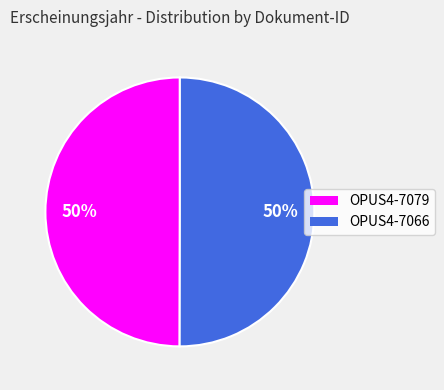

To the nearest percent, what percentage of the pie is OPUS4-7079?

50%